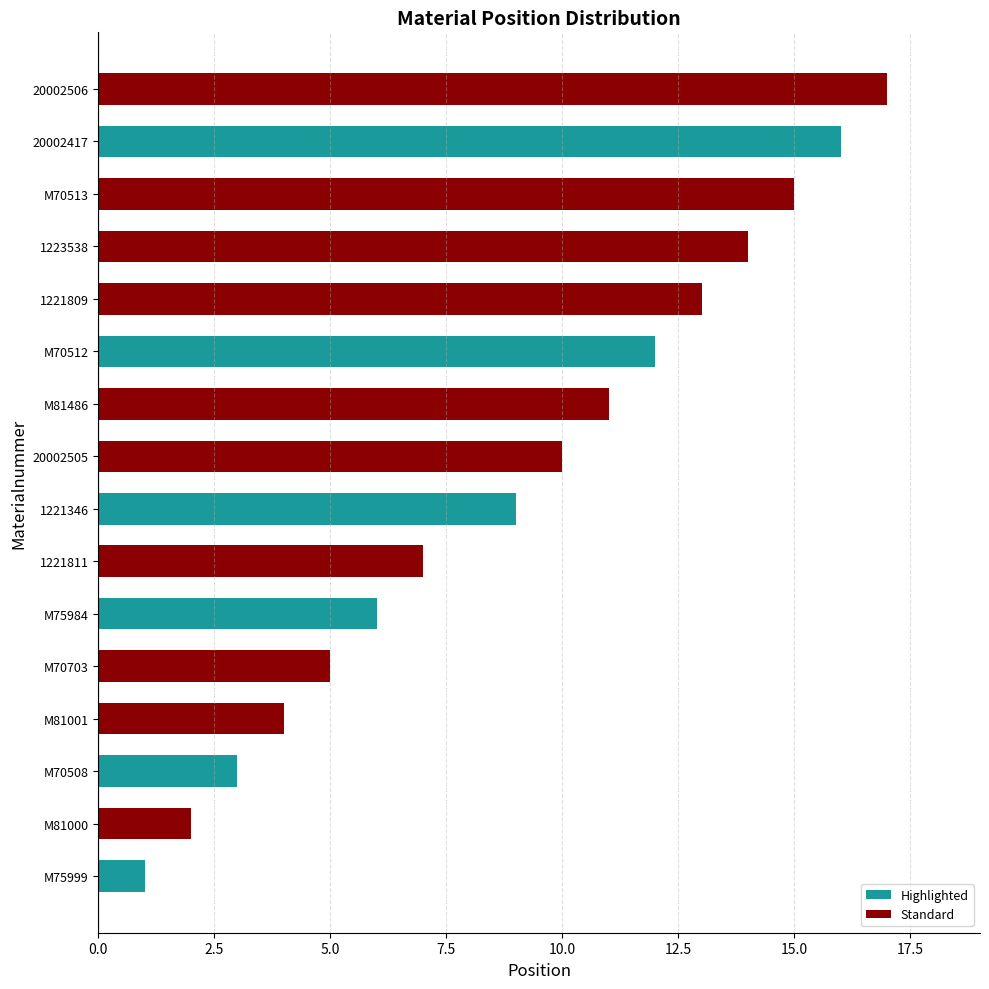

True or false: the data shows 11 at M81486.

True